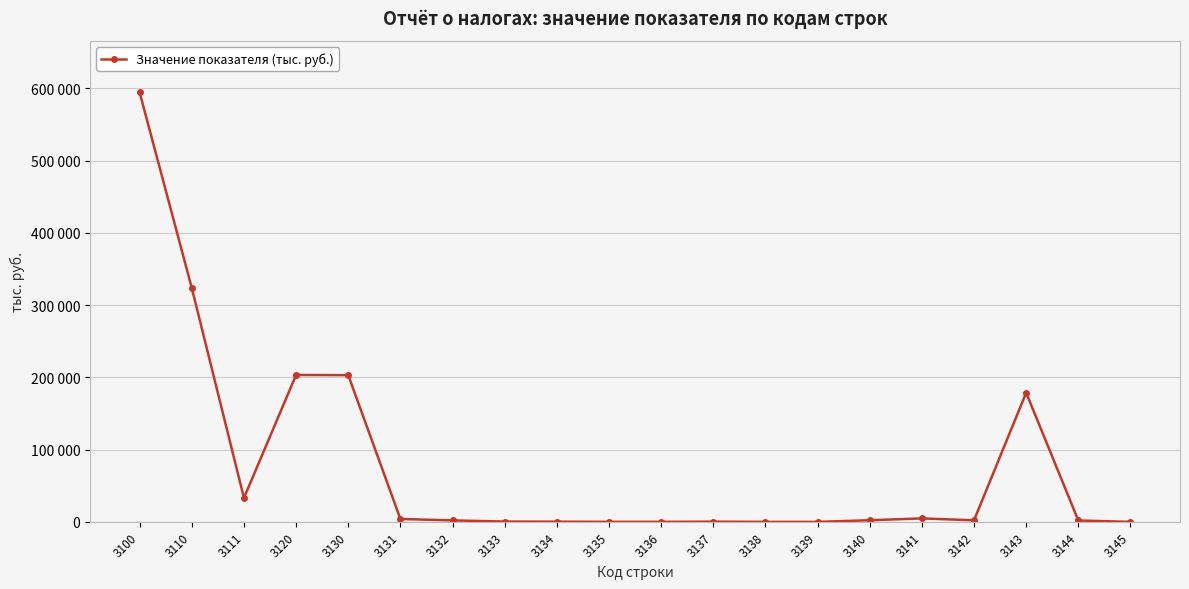

Where is the data nearest to the value 297050?

3110